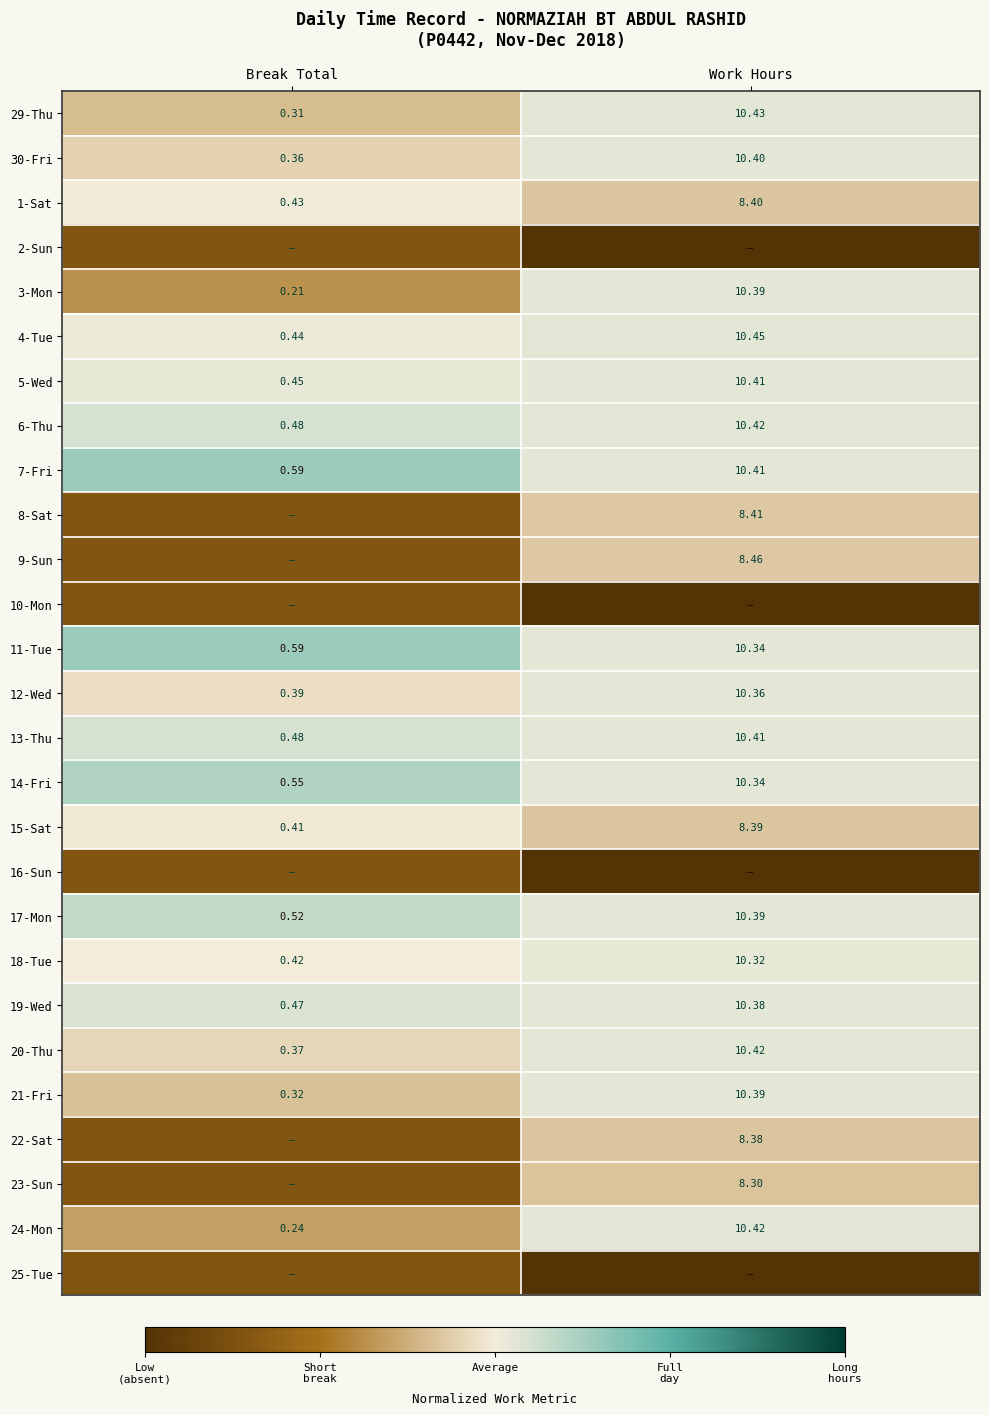

How many values in the 4-Tue series are below 10?

1